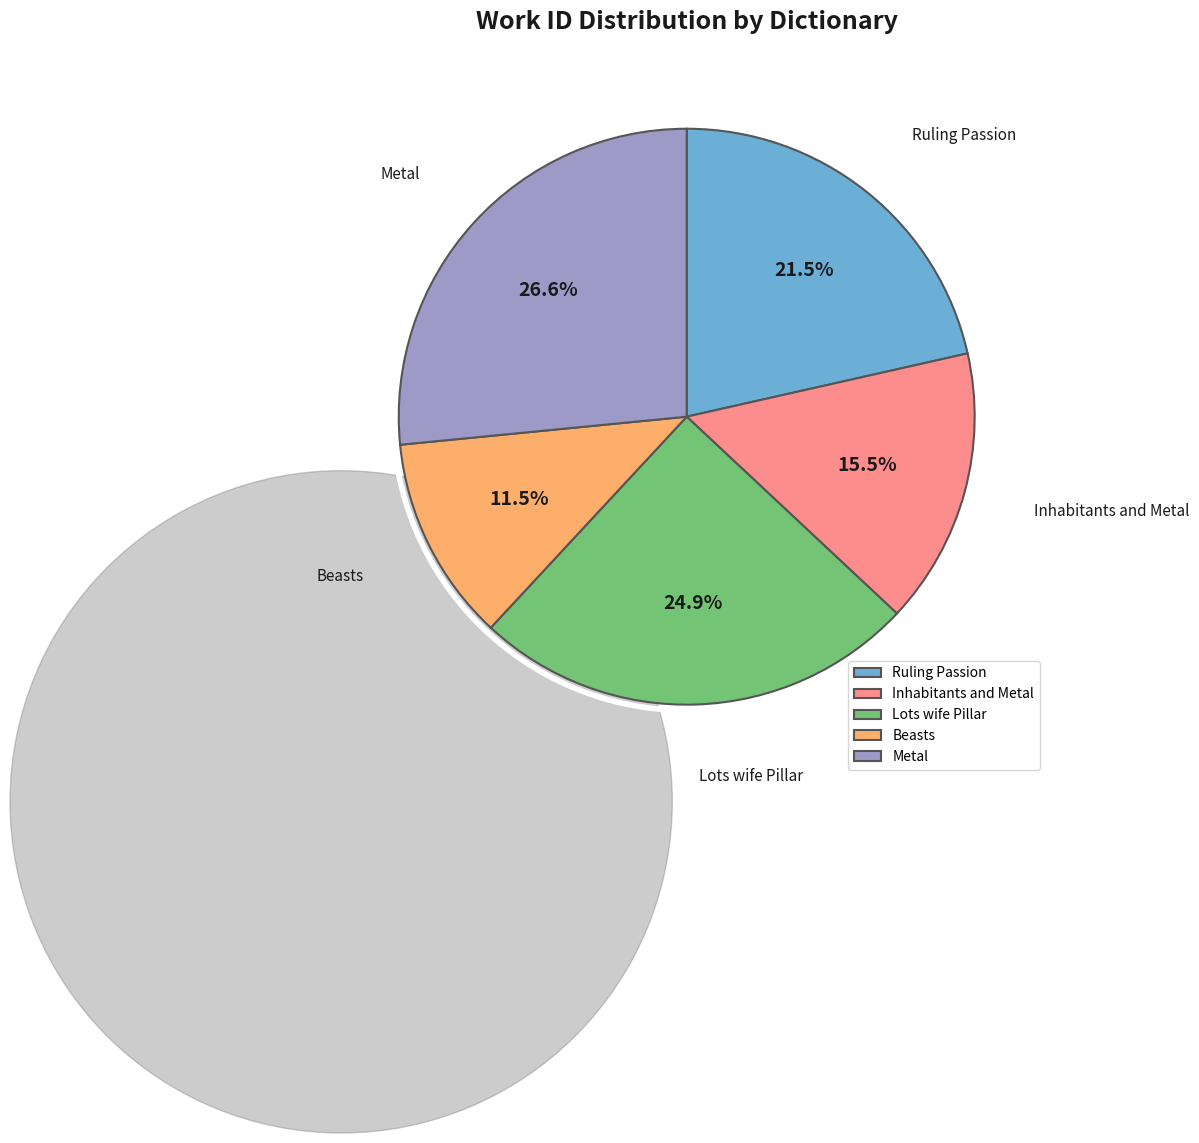

Is there a majority slice in this chart?

No